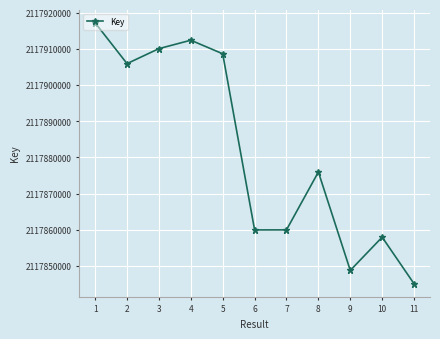

Between 3 and 7, which is larger?

3